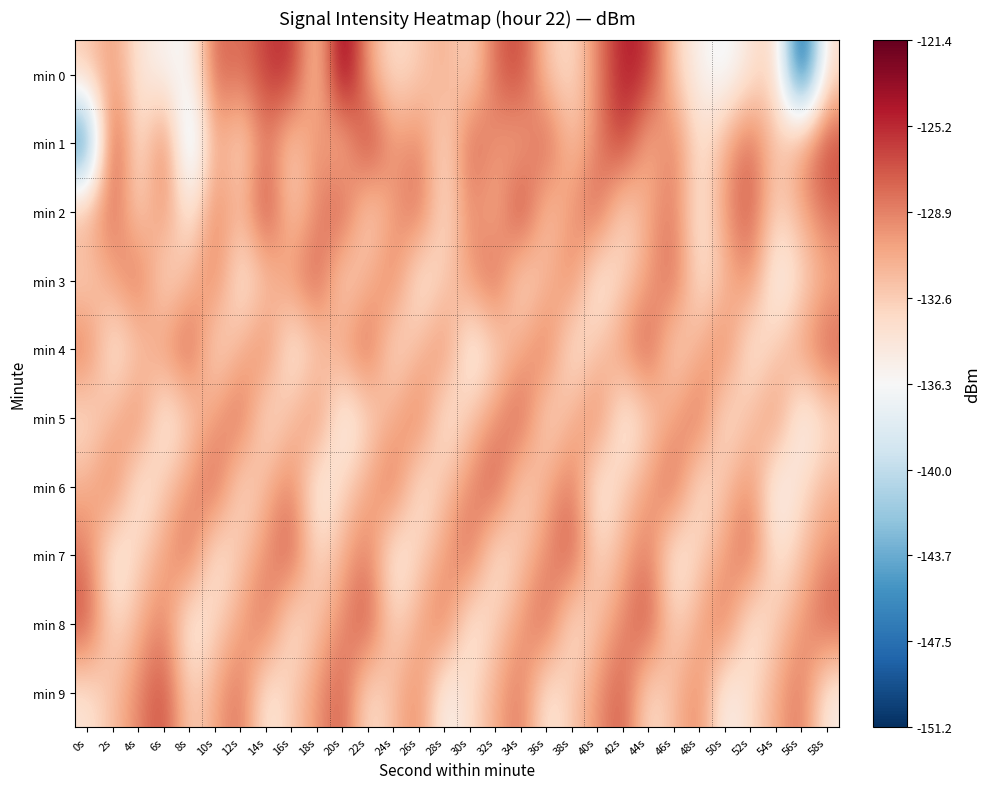

At 34s, list the series in order from largest to smallest.

min 2, min 0, min 5, min 9, min 8, min 4, min 1, min 7, min 6, min 3